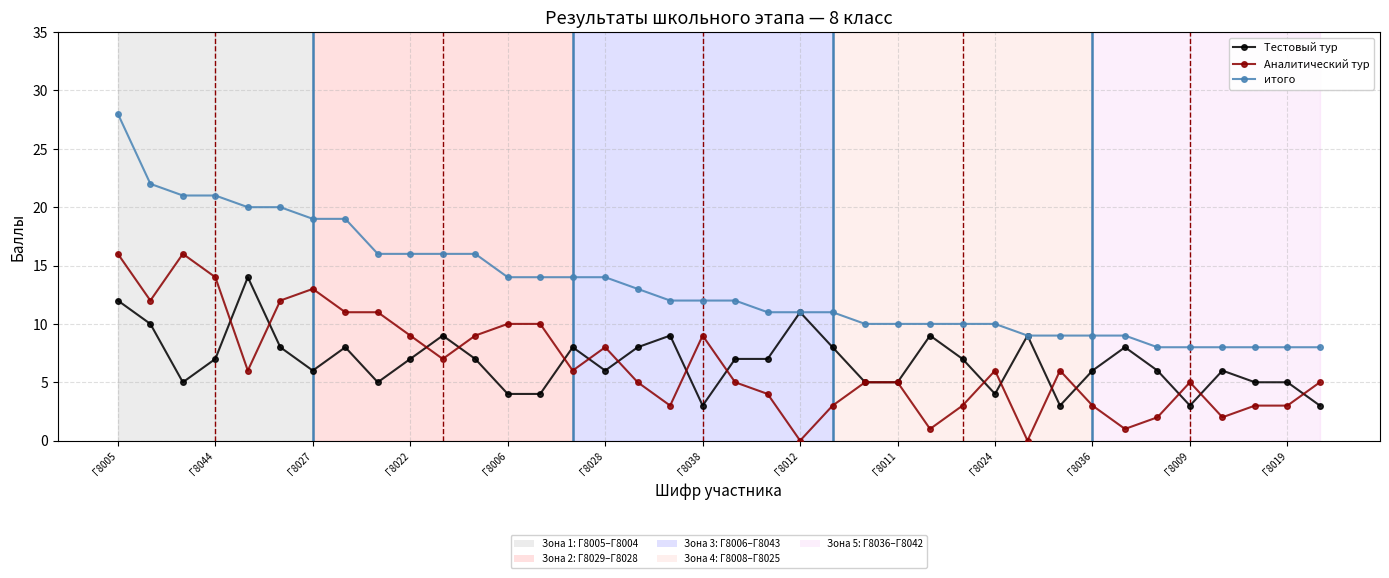

What is the maximum value shown in the chart?

28